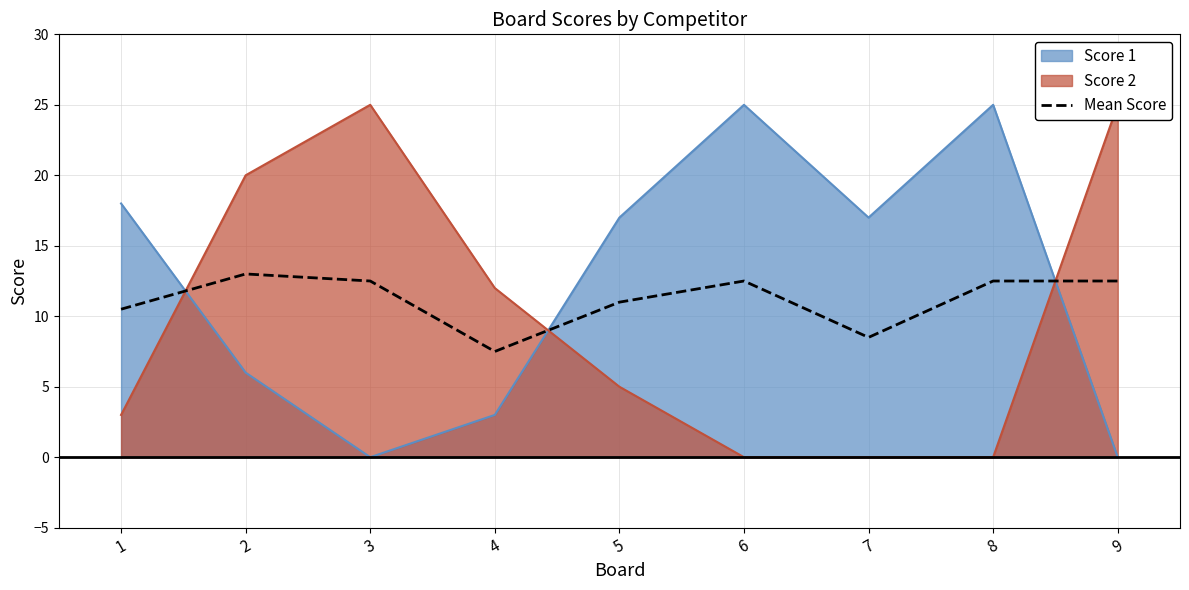

Reading right to left, transcribe all the data shown in this chart.

9=12.5	8=12.5	7=8.5	6=12.5	5=11.0	4=7.5	3=12.5	2=13.0	1=10.5